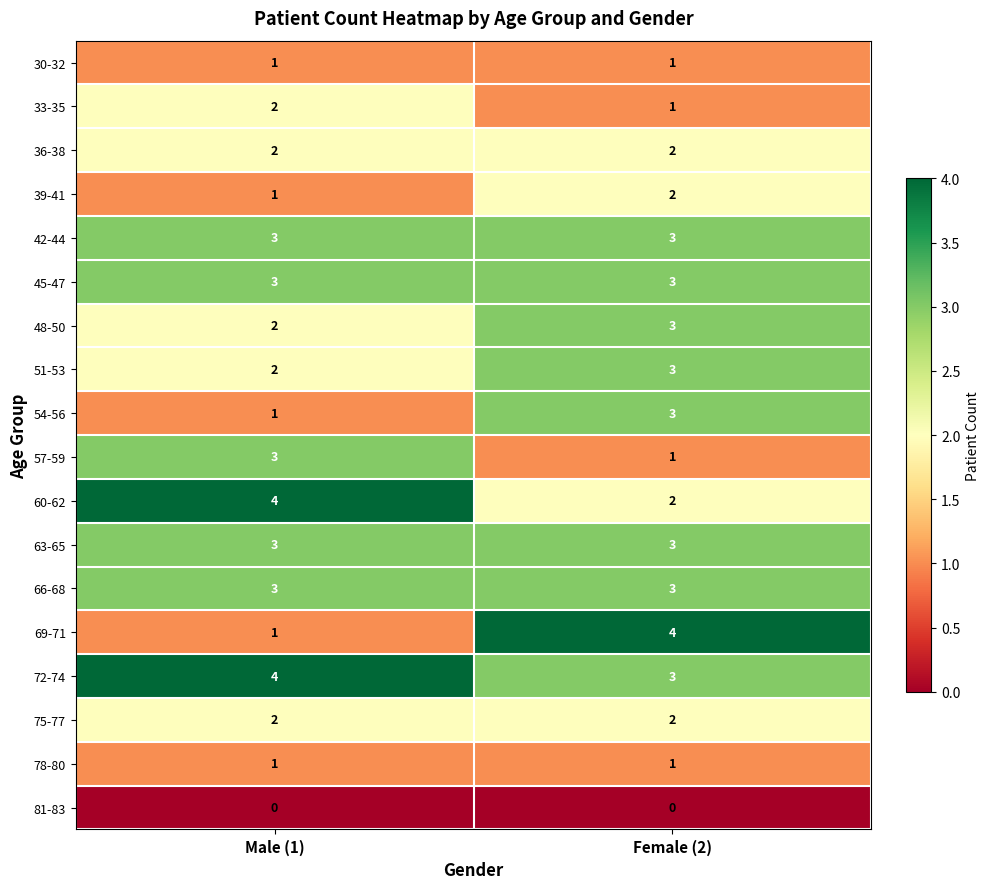

Which series has the widest spread of values?

69-71